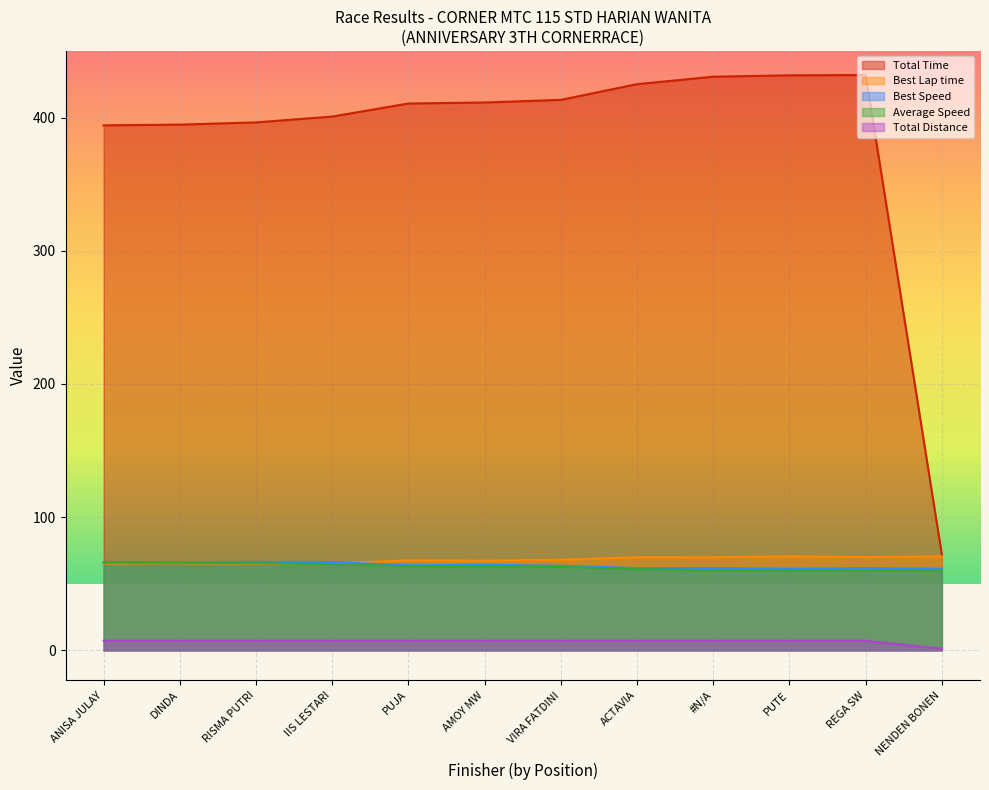

What is the average value of the Best Speed series?

63.7